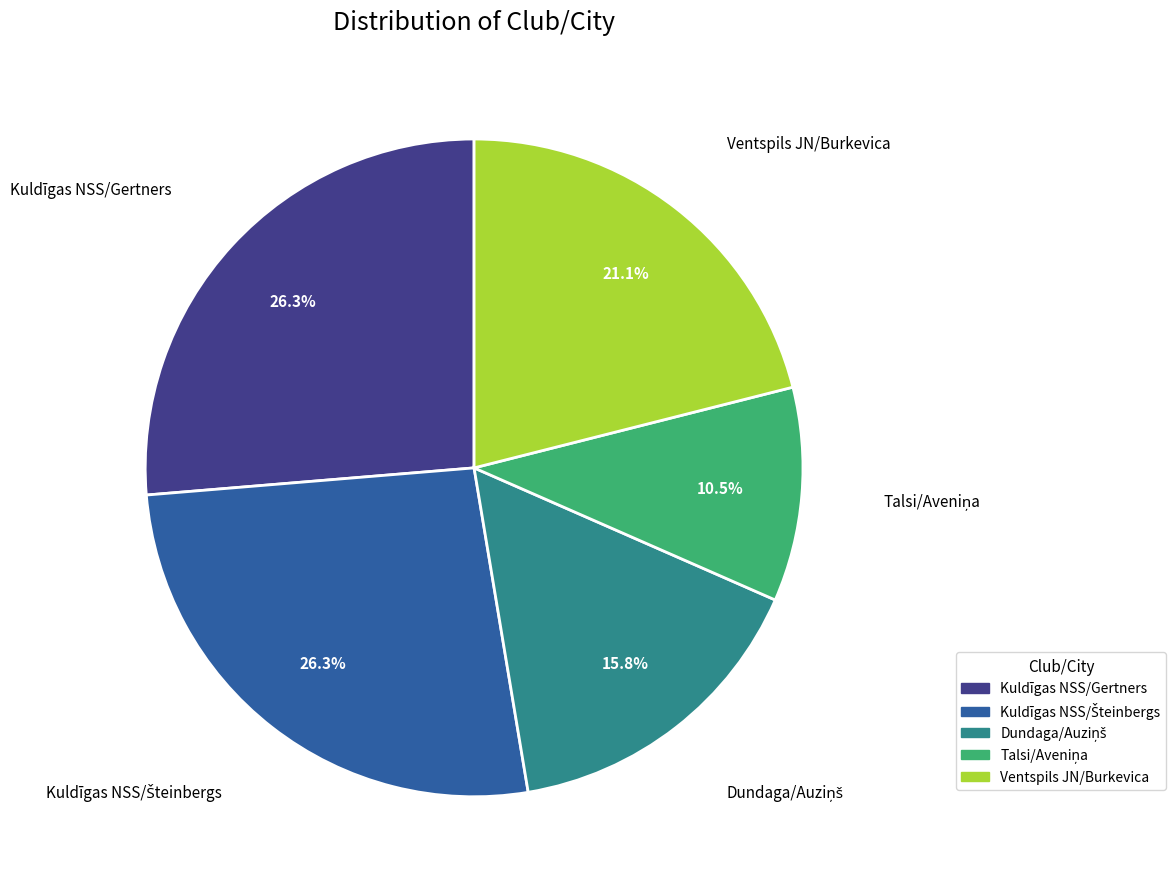

Is there any slice that represents more than half of the pie?

No